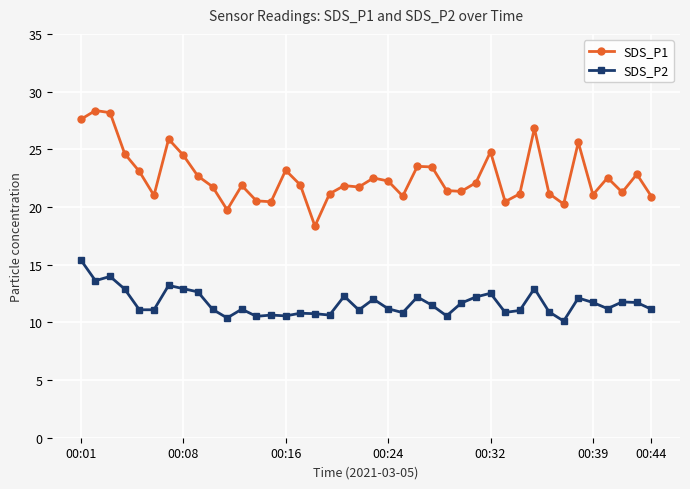

In SDS_P1, how many points are lower than both neighbors (excluding endpoints)?

11